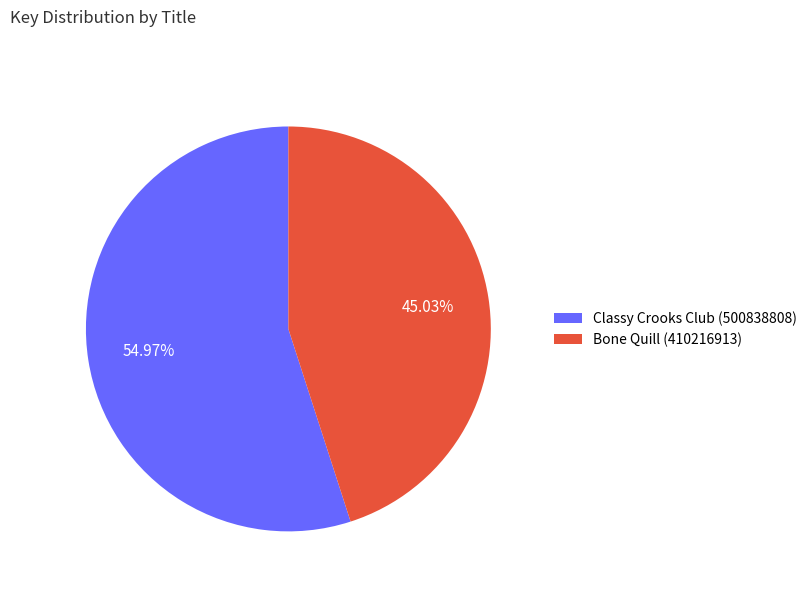

The Classy Crooks Club (500838808) slice represents 66% of the pie. True or false?

False